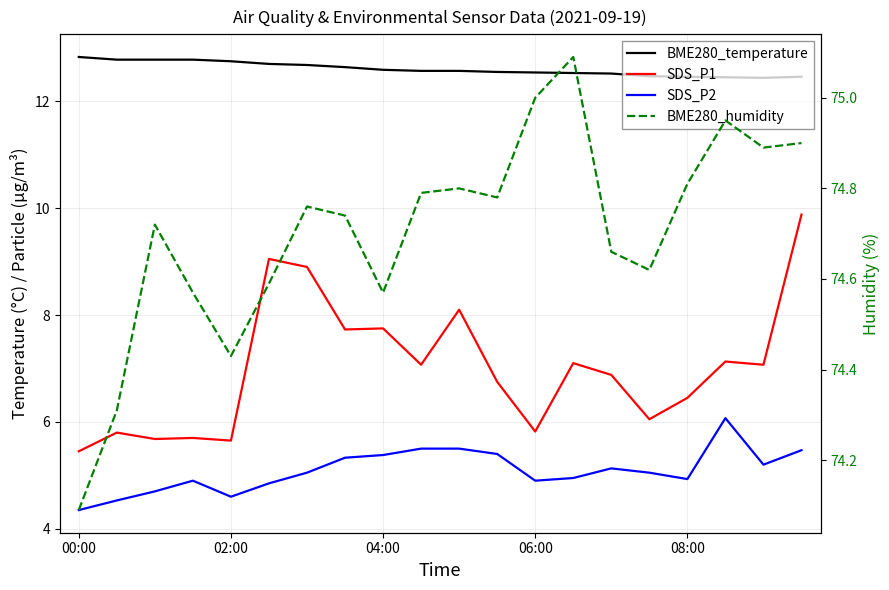

What is the difference between the second highest and second lowest values in the SDS_P2 series?

1.0